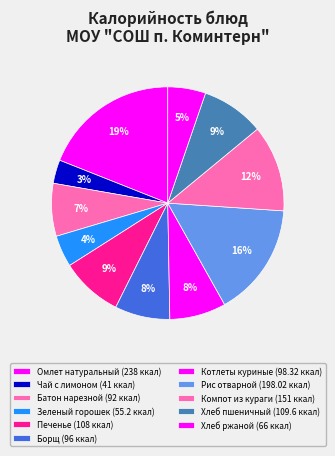

How many slices are in this pie chart?

11